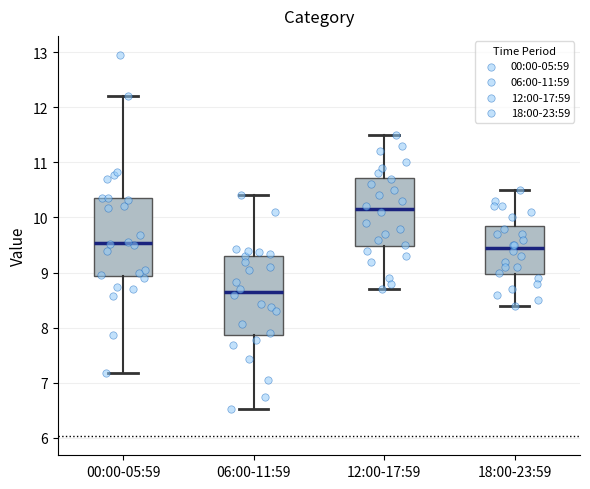

Reading left to right, transcribe this box plot: for each box, give where its median line is, the range the box spans, and where its two whiskers end, as read against the y-axis. The values are not printed on the chart, so give them approximately, as read against the axis.

00:00-05:59: median 9.5, box 8.9 to 10.4, whiskers 7.2 to 12.2
06:00-11:59: median 8.7, box 7.9 to 9.3, whiskers 6.5 to 10.4
12:00-17:59: median 10.2, box 9.5 to 10.7, whiskers 8.7 to 11.5
18:00-23:59: median 9.5, box 9.0 to 9.9, whiskers 8.4 to 10.5